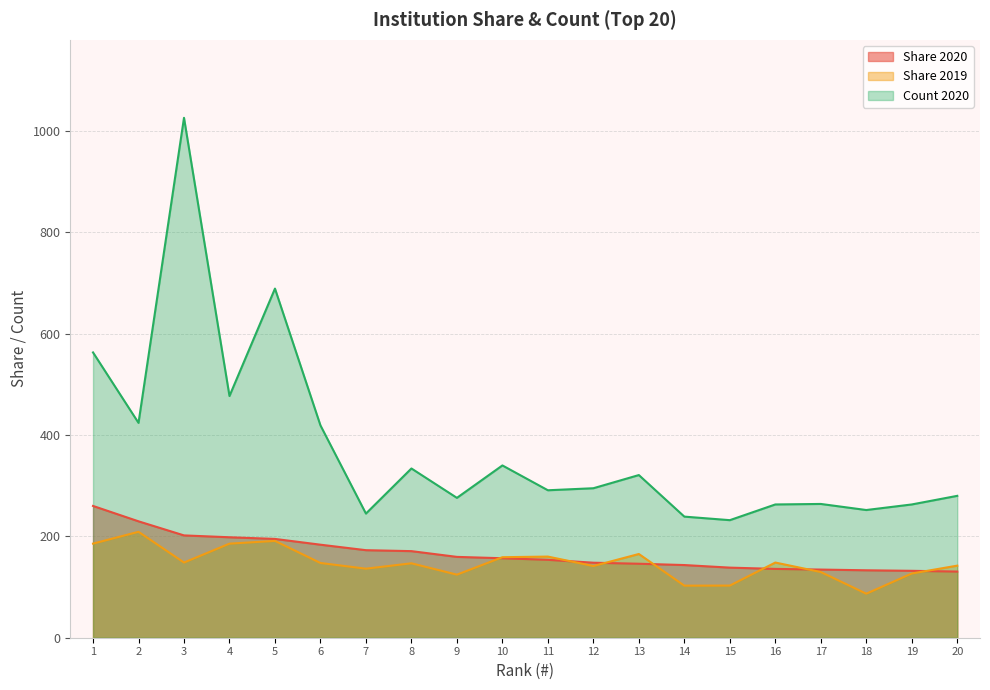

At which label does Count 2020 first exceed 295?

1